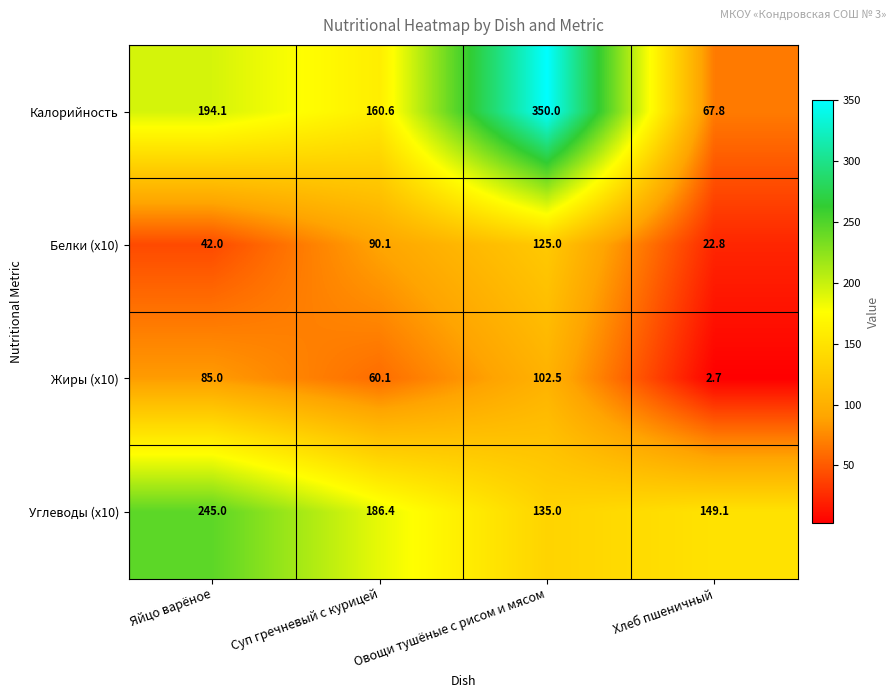

The Углеводы (x10) series shows 68.2 at Овощи тушёные с рисом и мясом. True or false?

False